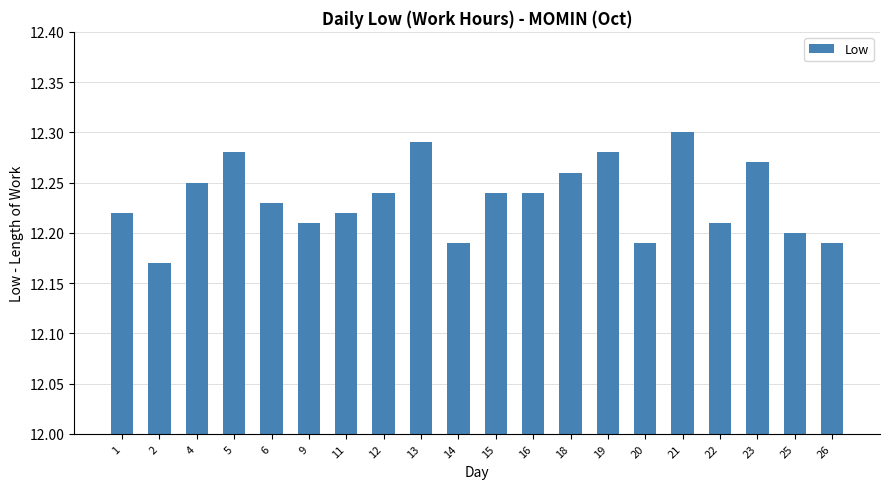

What is the difference between the second highest and second lowest values?

0.1